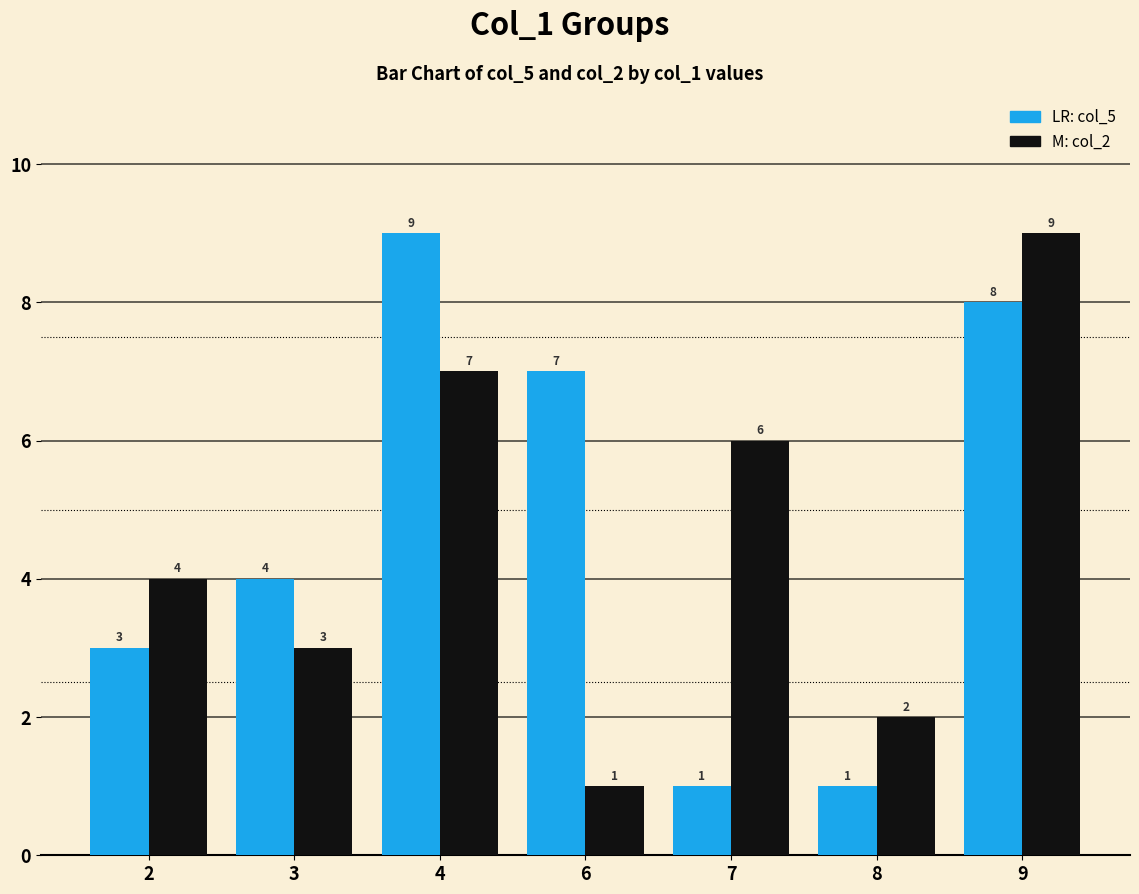

At which category is the sum across all series the highest?

9